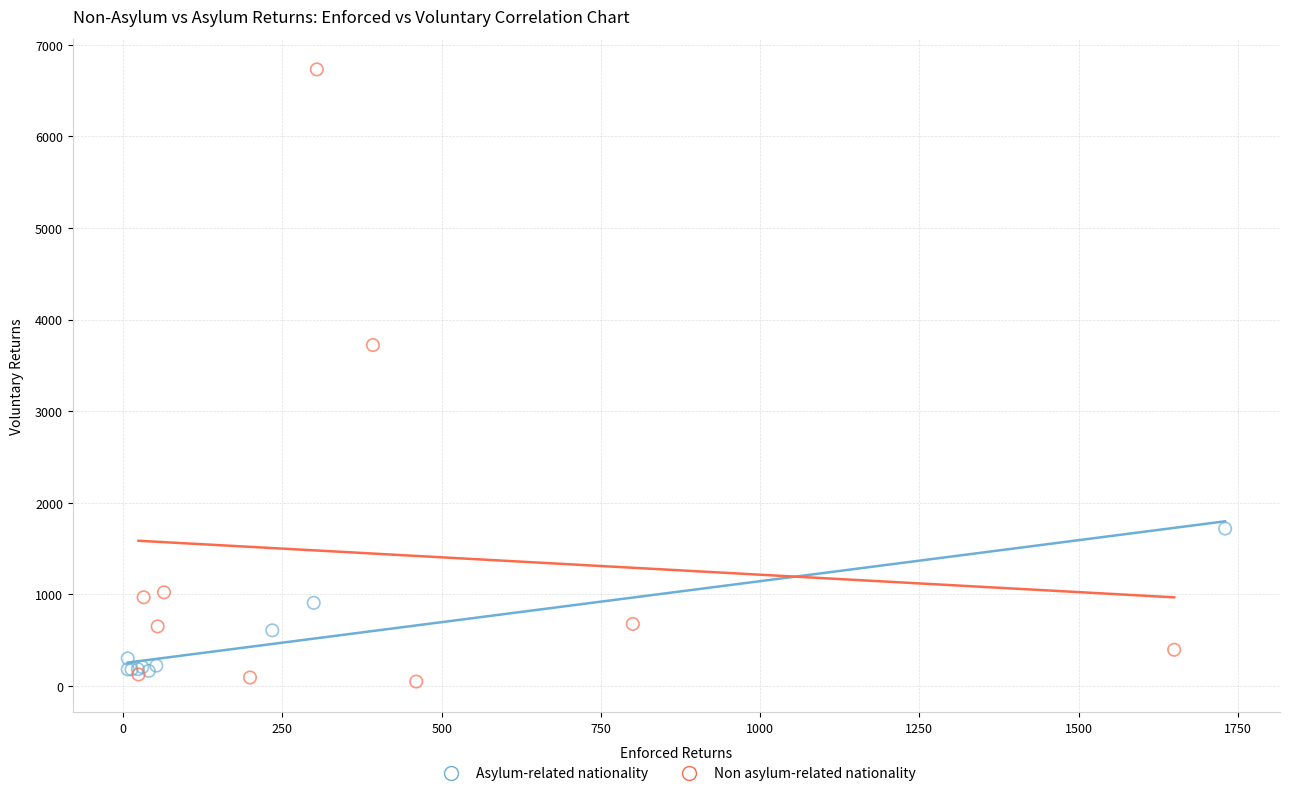

Which series contains the highest Y value?

Non asylum-related nationality